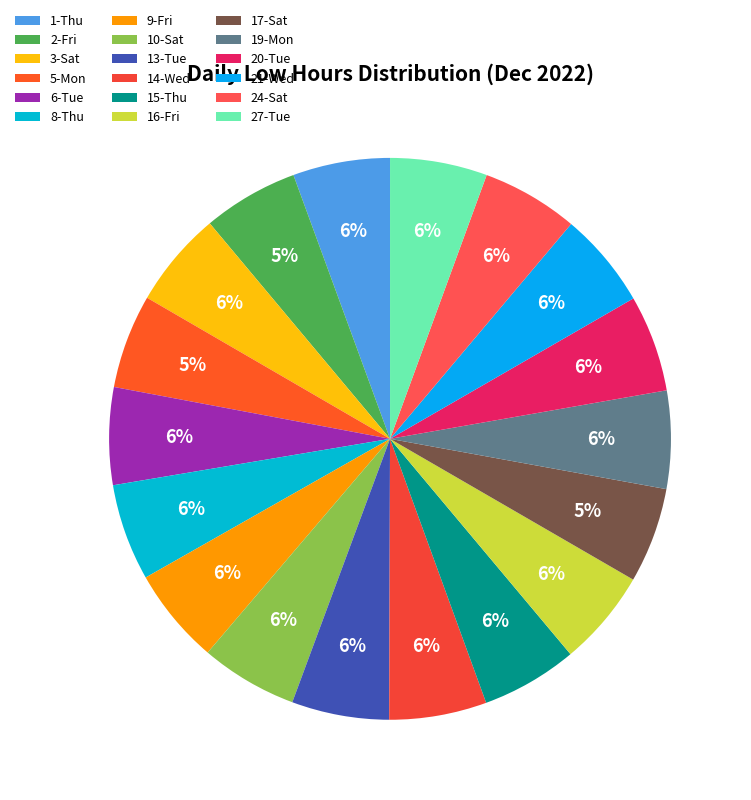

Is it true that 21-Wed is 6% of the pie?

True